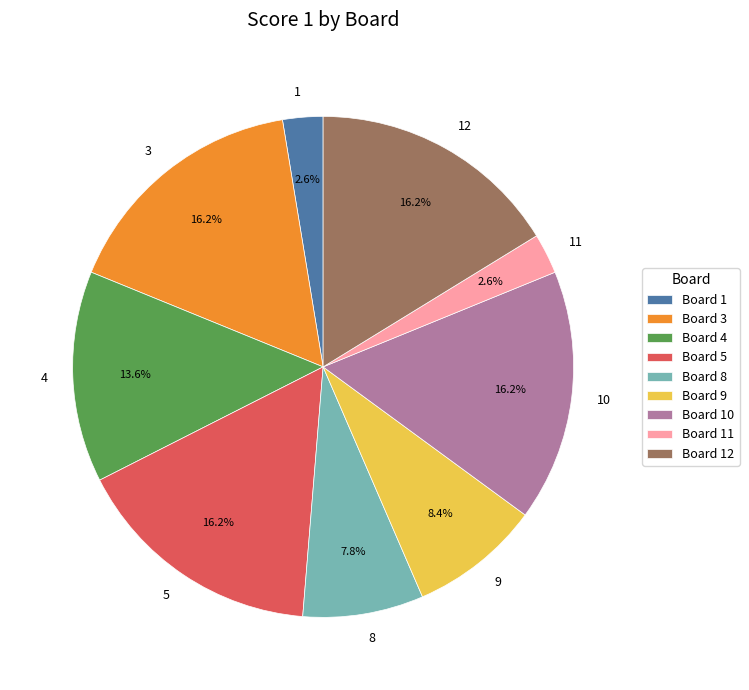

How much of the chart is everything except 9?

91.6%